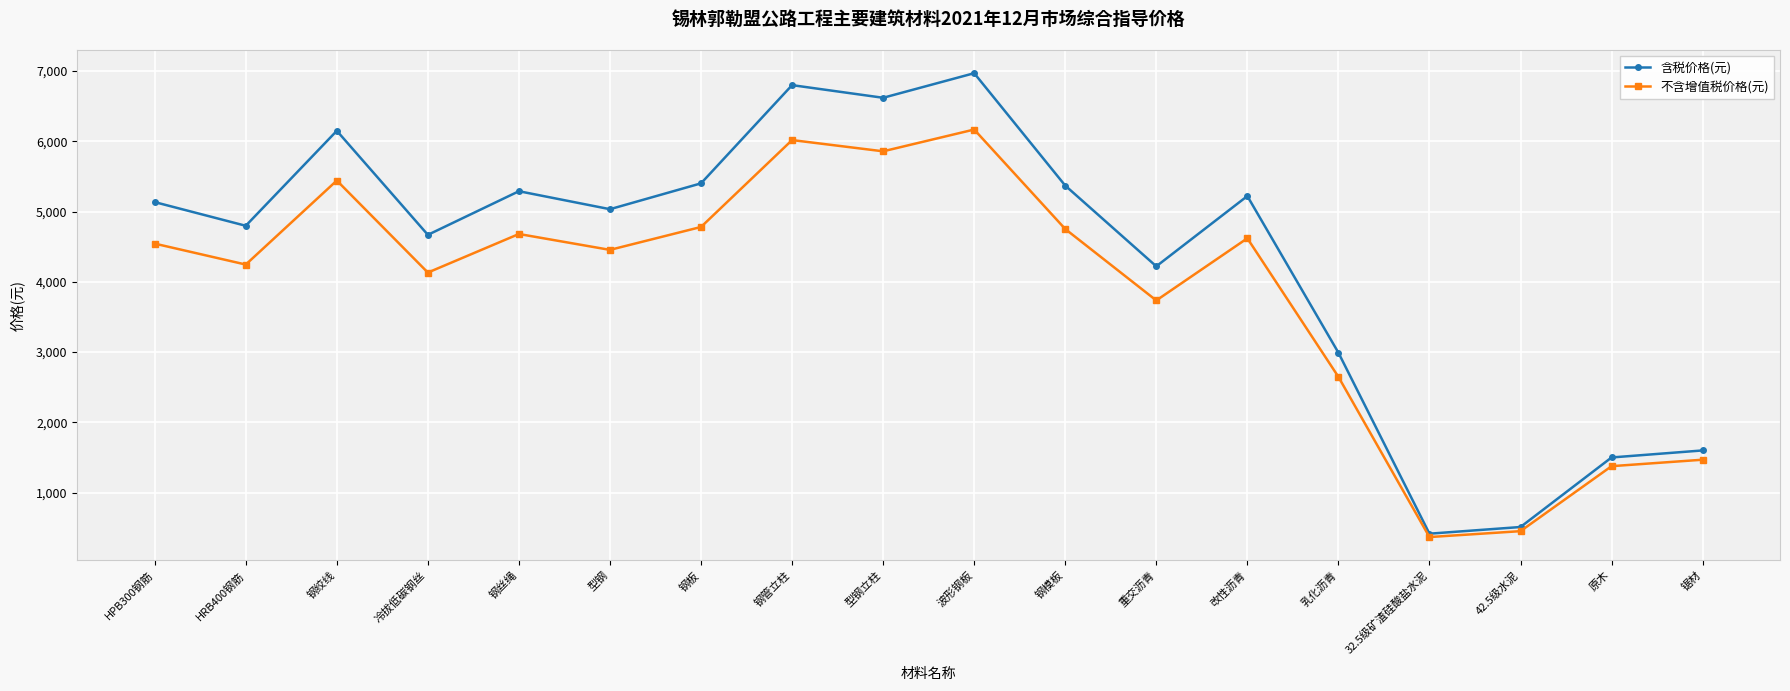

Which series has the widest spread of values?

含税价格(元)